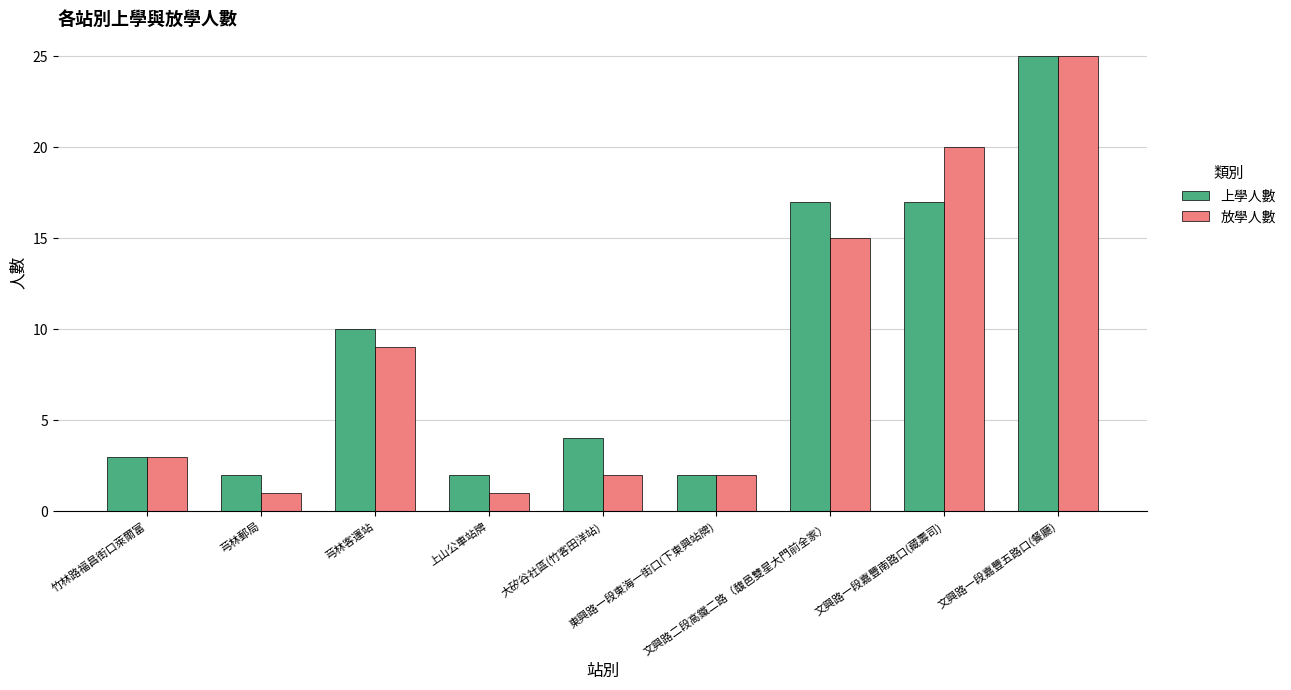

What are all the series names shown in the legend?

上學人數, 放學人數